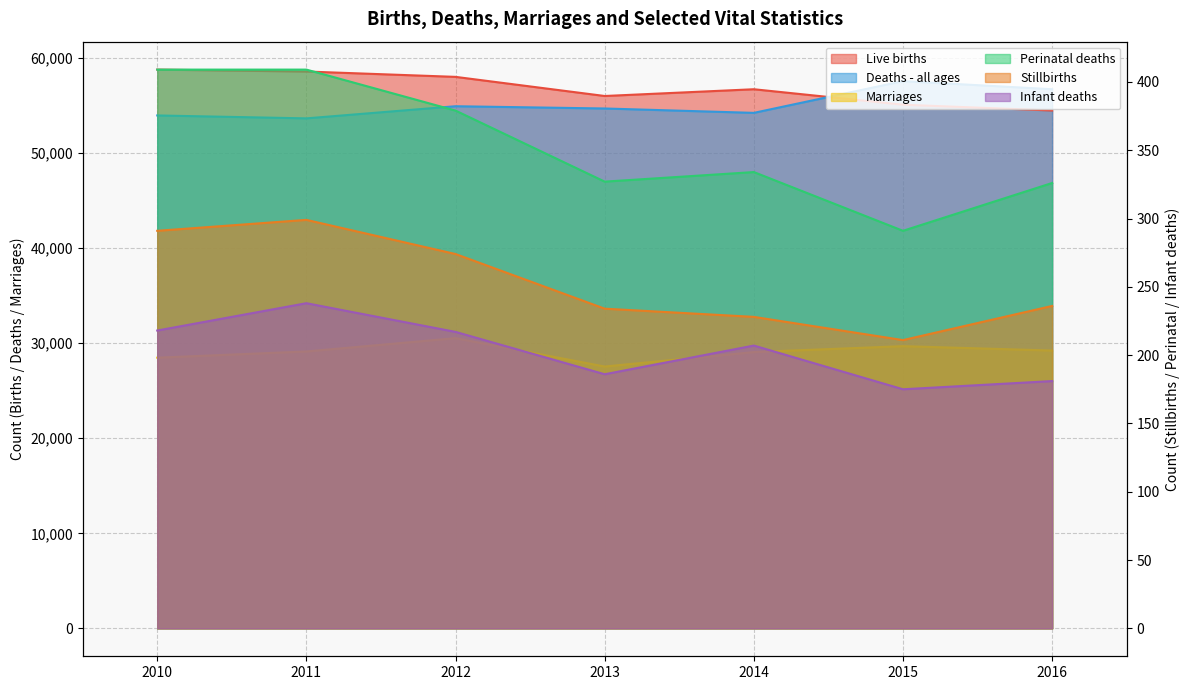

Is the value of Infant deaths at 2010 greater than the value of Perinatal deaths at 2012?

No